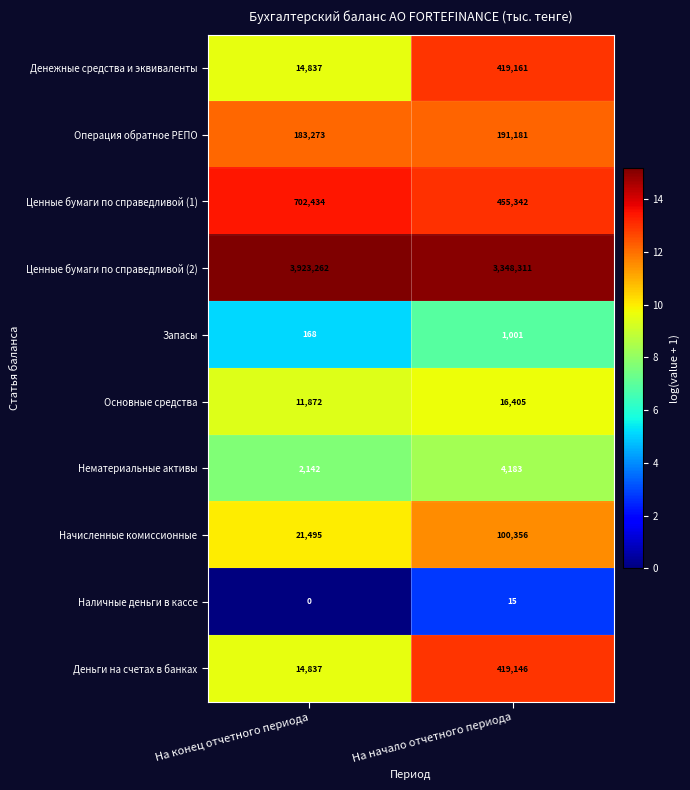

What is the difference between the Деньги на счетах в банках values at На конец отчетного периода and На начало отчетного периода?

404309